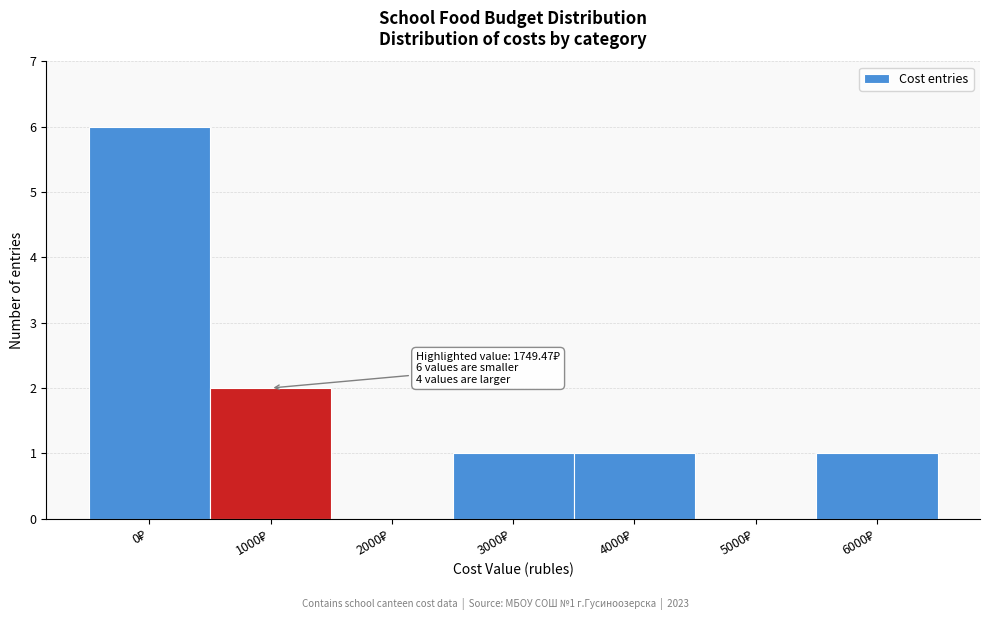

What is the sum of all values?

11